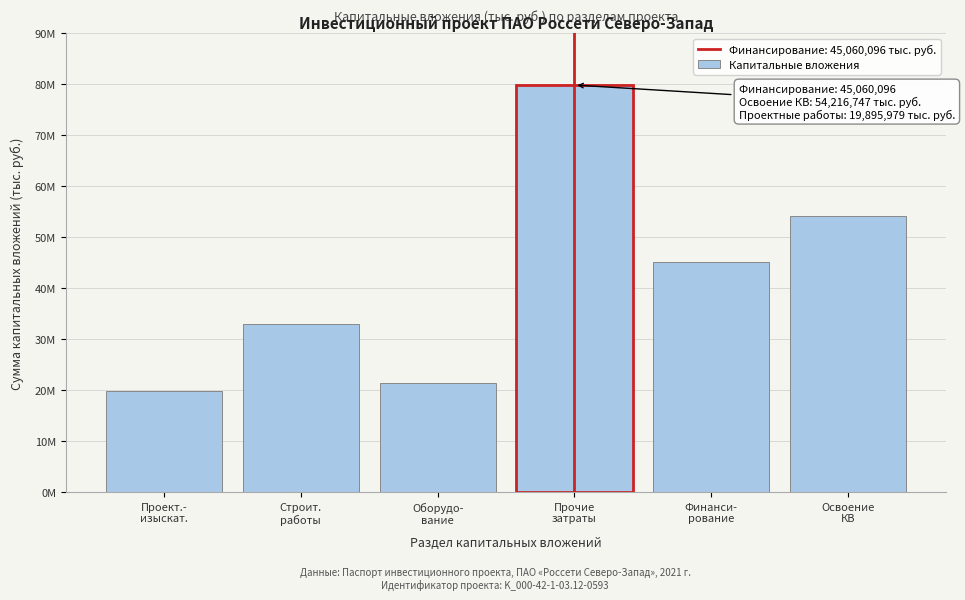

Does the chart contain any negative values?

No